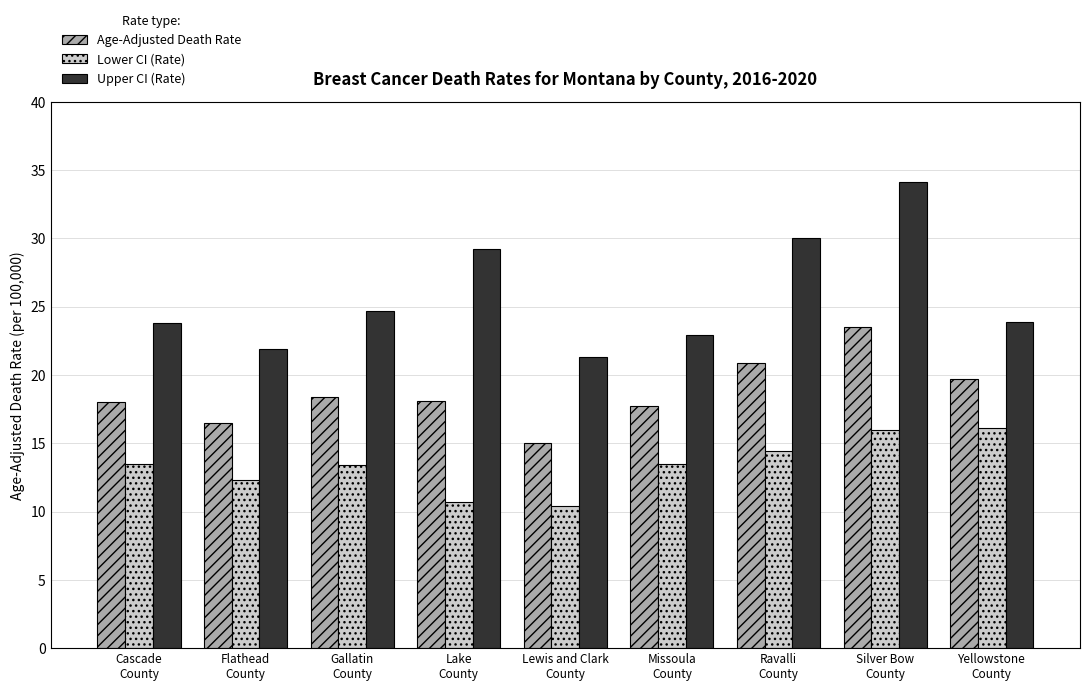

What is the sum of the Lower CI (Rate) values at Missoula
County and Silver Bow
County?

29.5